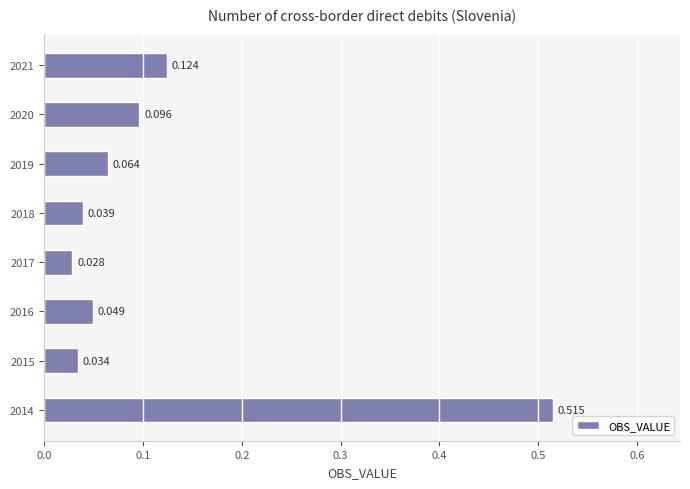

Rank the categories by value from highest to lowest.

2014, 2021, 2020, 2019, 2016, 2018, 2015, 2017